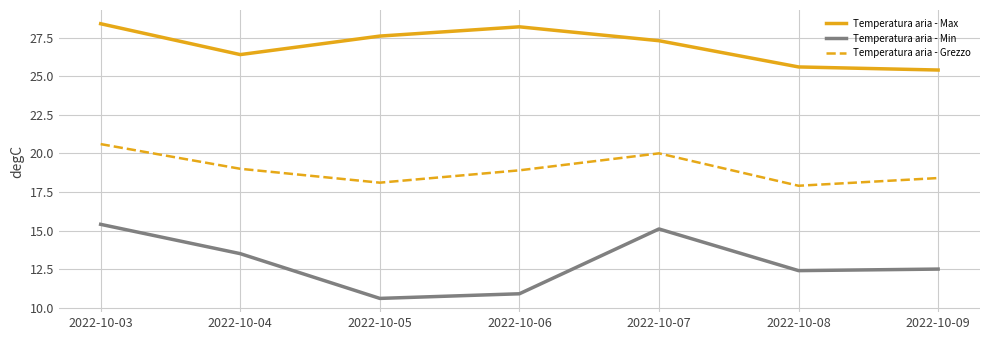

What is the difference between the maximum and minimum values in the Temperatura aria - Max series?

3.0